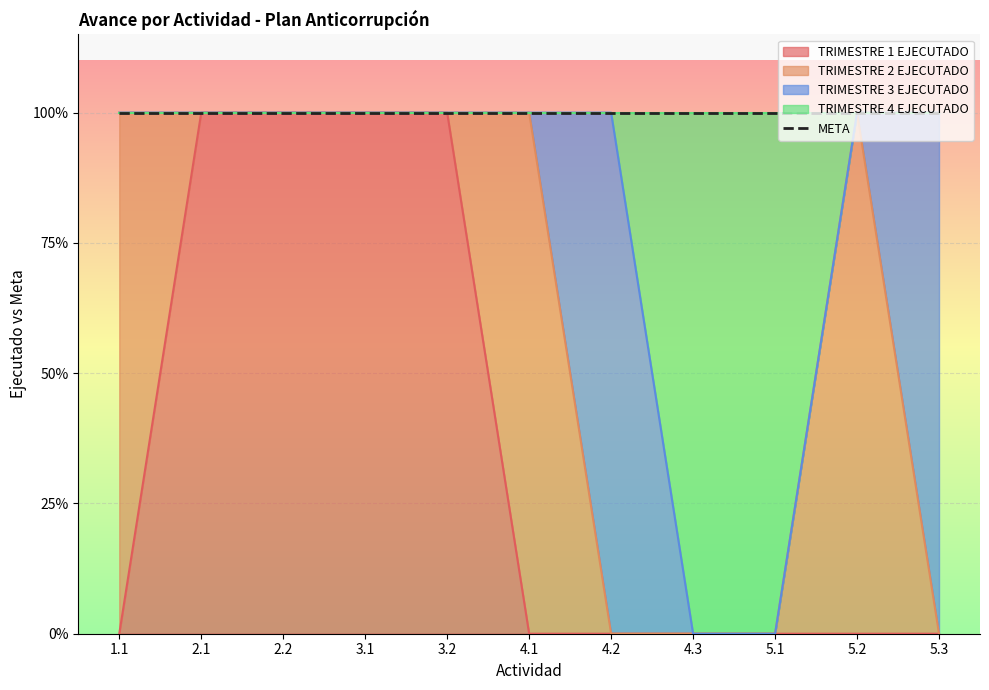

At 3.1, list the series in order from largest to smallest.

META, TRIMESTRE 1 EJECUTADO, TRIMESTRE 2 EJECUTADO, TRIMESTRE 3 EJECUTADO, TRIMESTRE 4 EJECUTADO